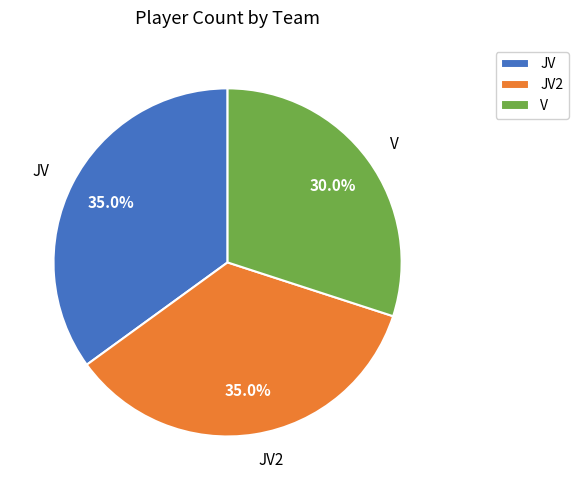

The V slice represents 16% of the pie. True or false?

False